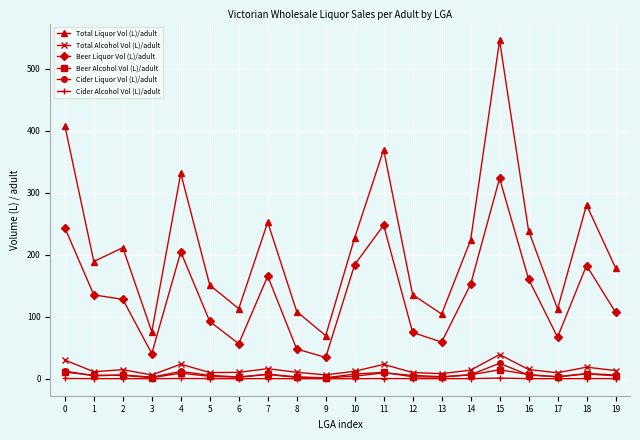

What is the lowest value of the Beer Liquor Vol (L)/adult series?

34.5